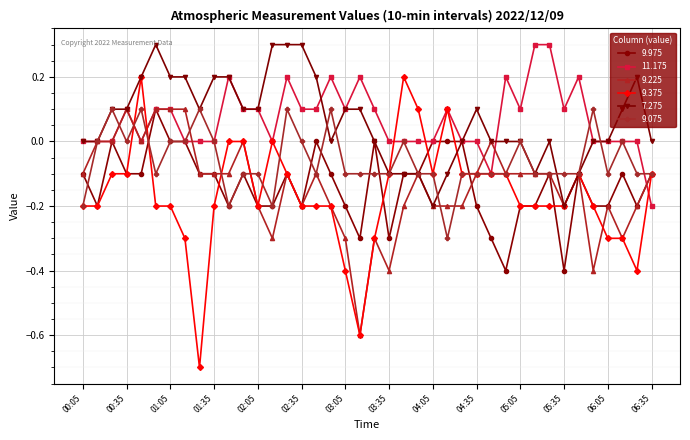

What is the maximum value shown in the chart?

0.3